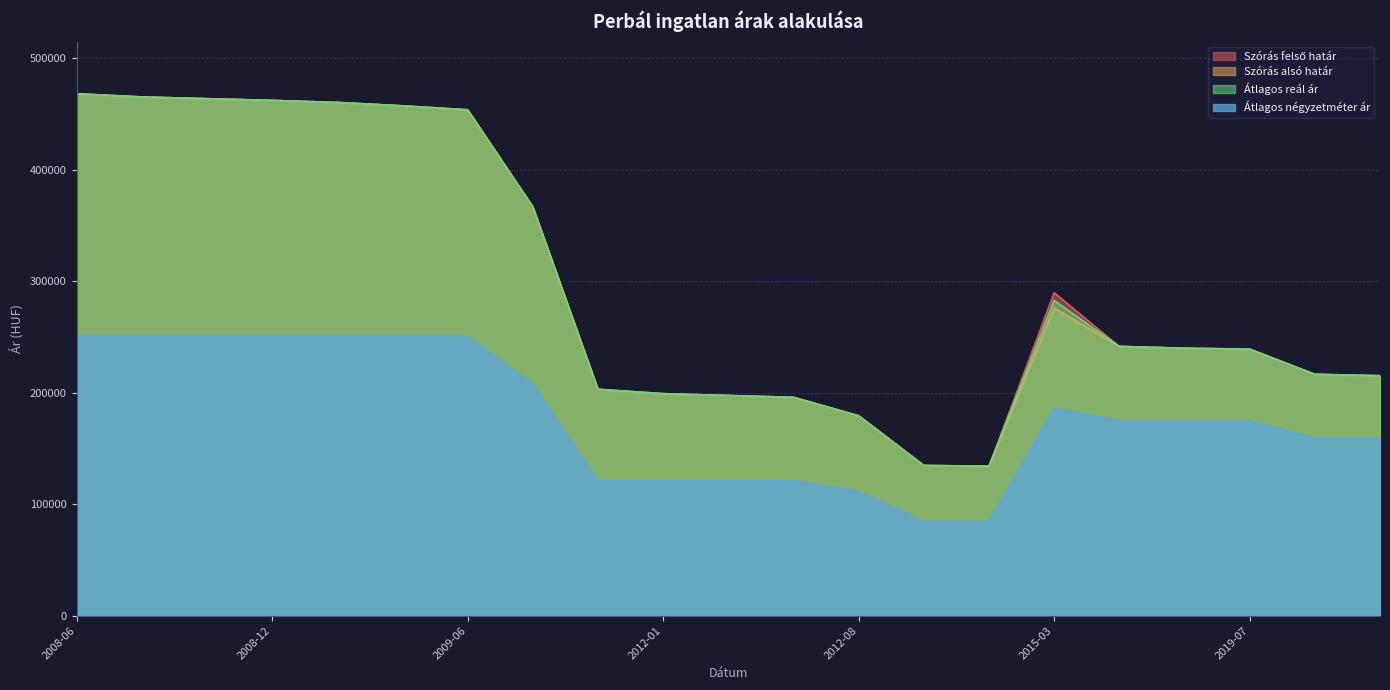

At which label is Szórás felső határ closest to 300972?

2015-03